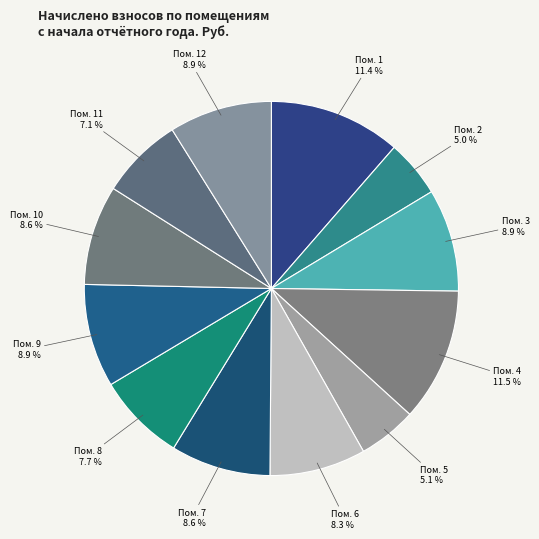

To the nearest percent, what is the difference between the largest and smallest slice percentages?

7%